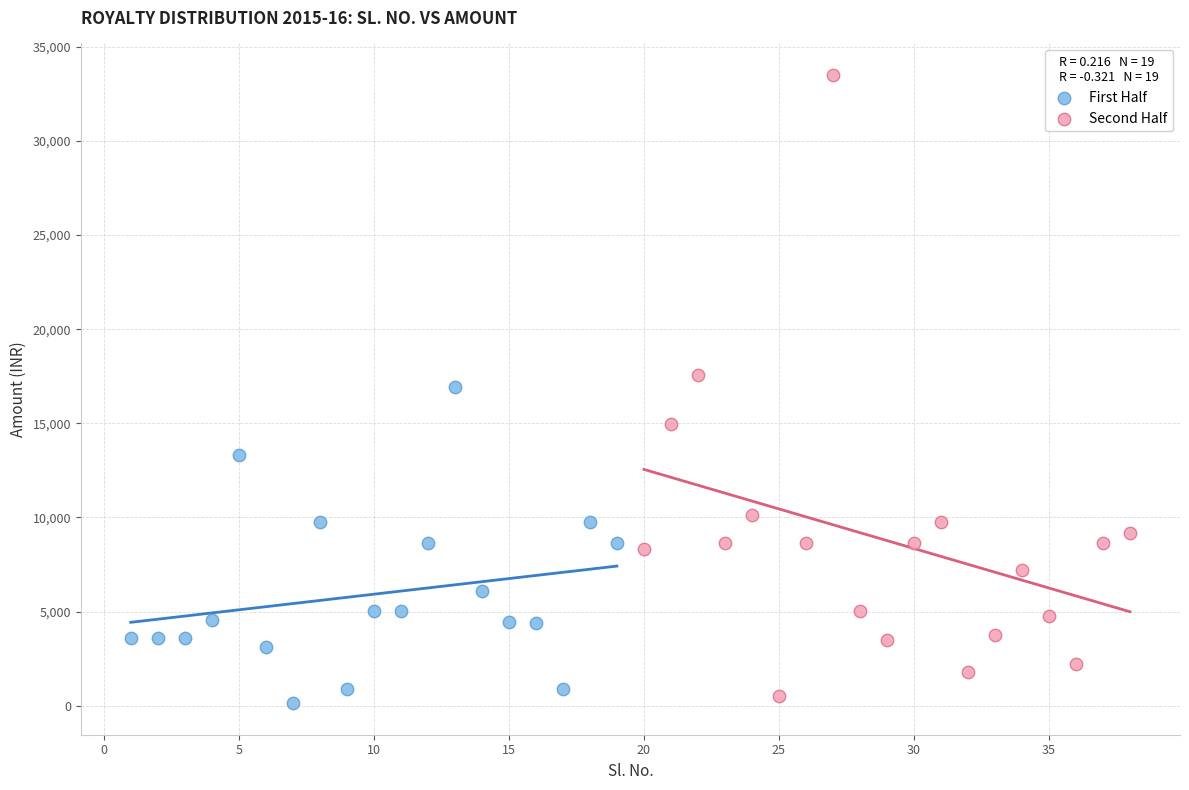

Which series contains the highest Y value?

Second Half